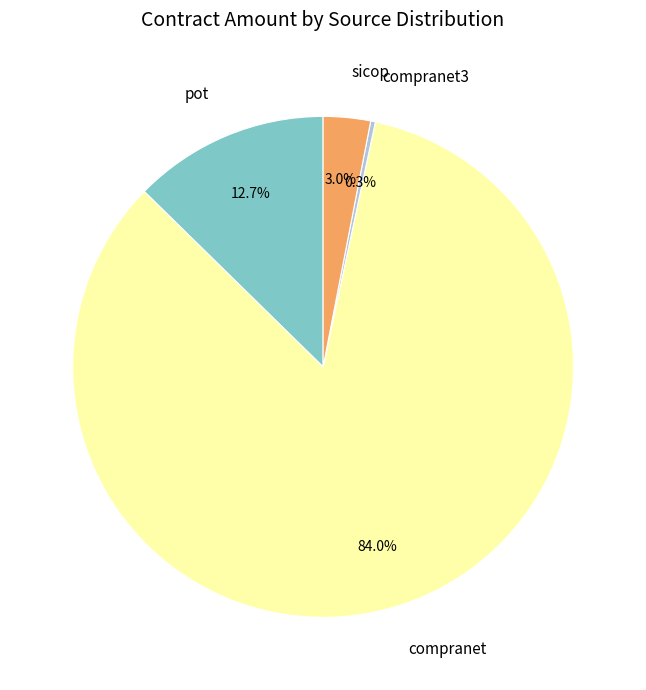

Is compranet the majority of the pie?

Yes